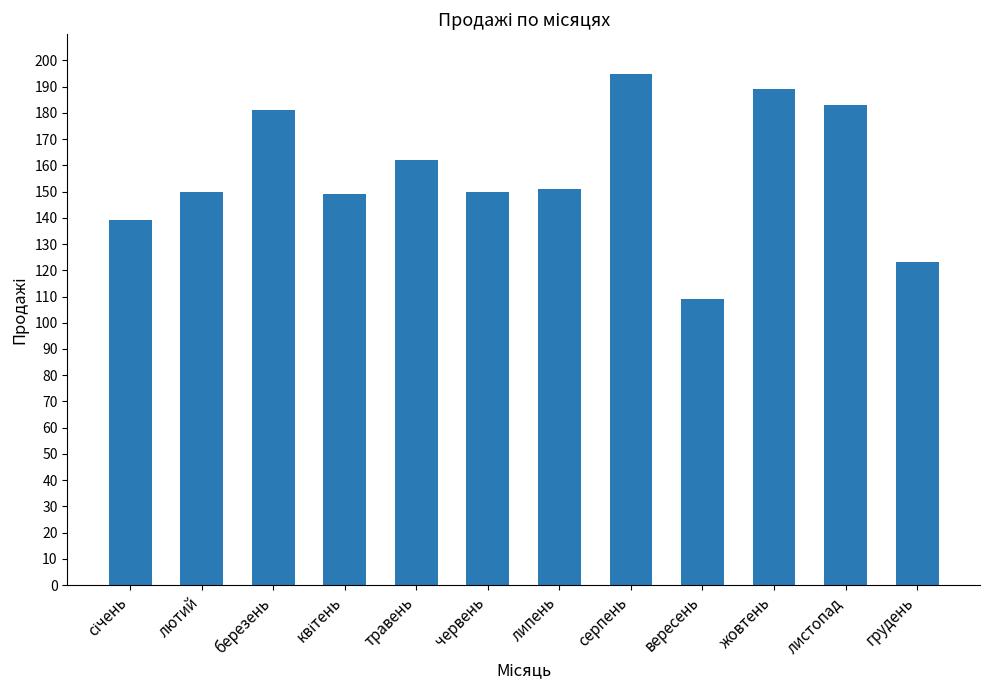

What is the minimum value shown in the chart?

109